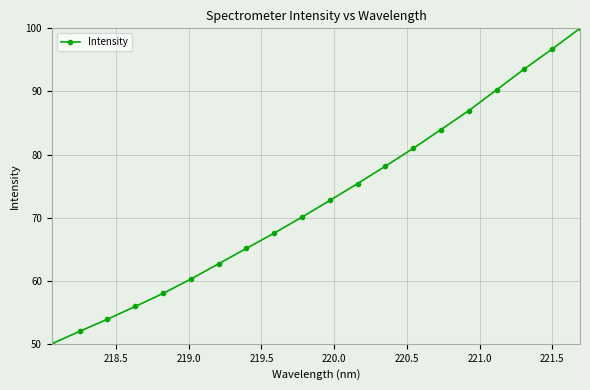

What is the value of the 19th point from the left?

96.7